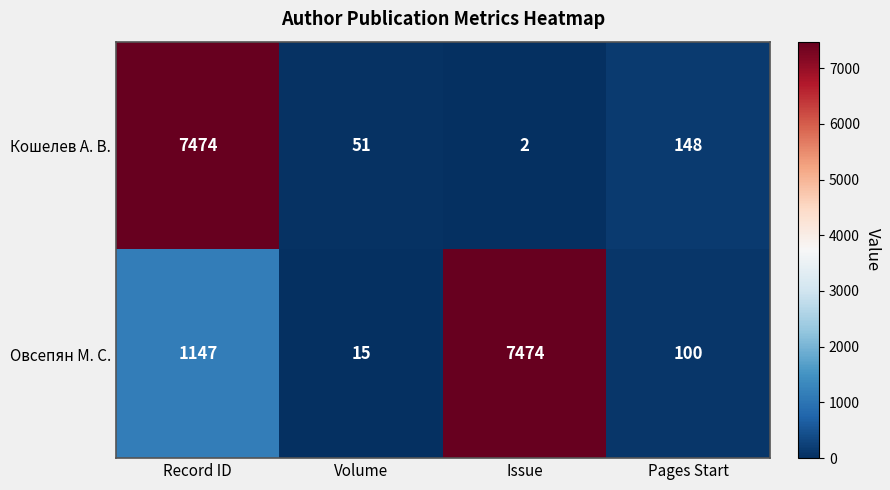

At which category is the sum across all series the highest?

Record ID